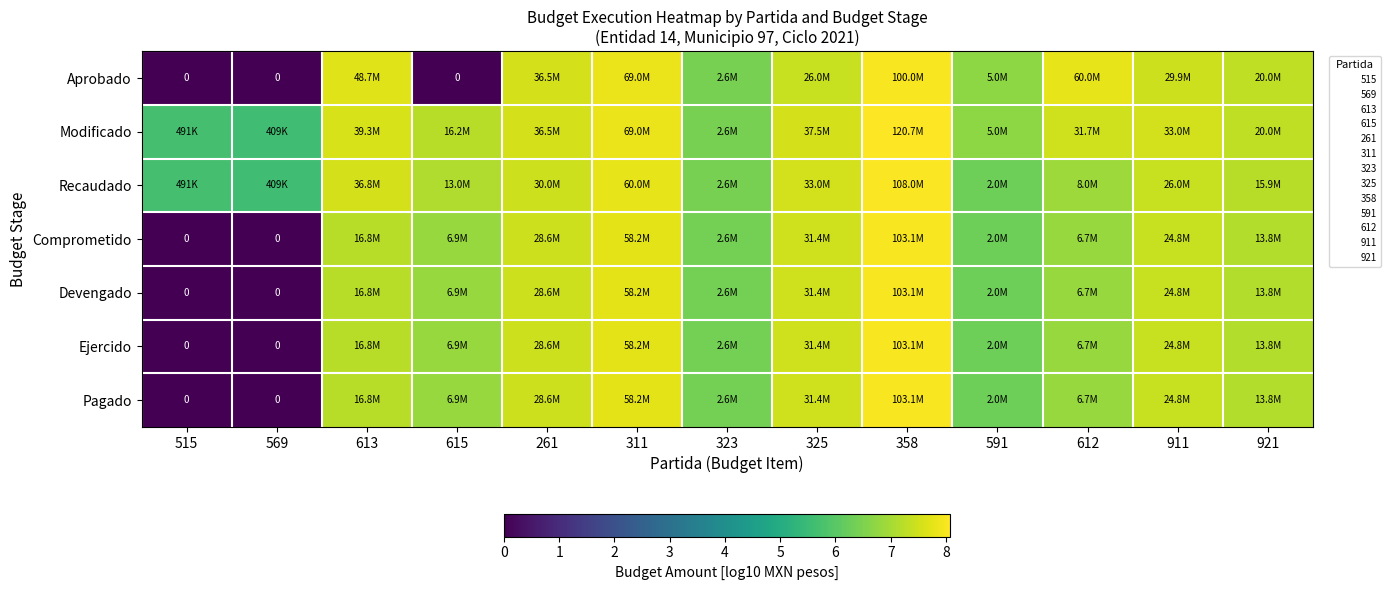

Which series has the largest total across all categories?

Modificado